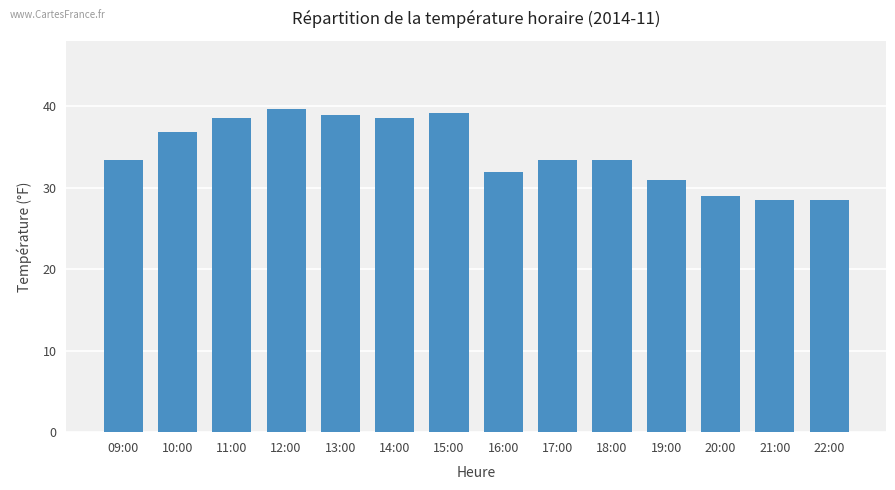

Reading left to right, list all the values displayed in this chart.

33.3	36.8	38.5	39.7	39.0	38.5	39.2	31.9	33.3	33.3	30.9	28.9	28.4	28.4